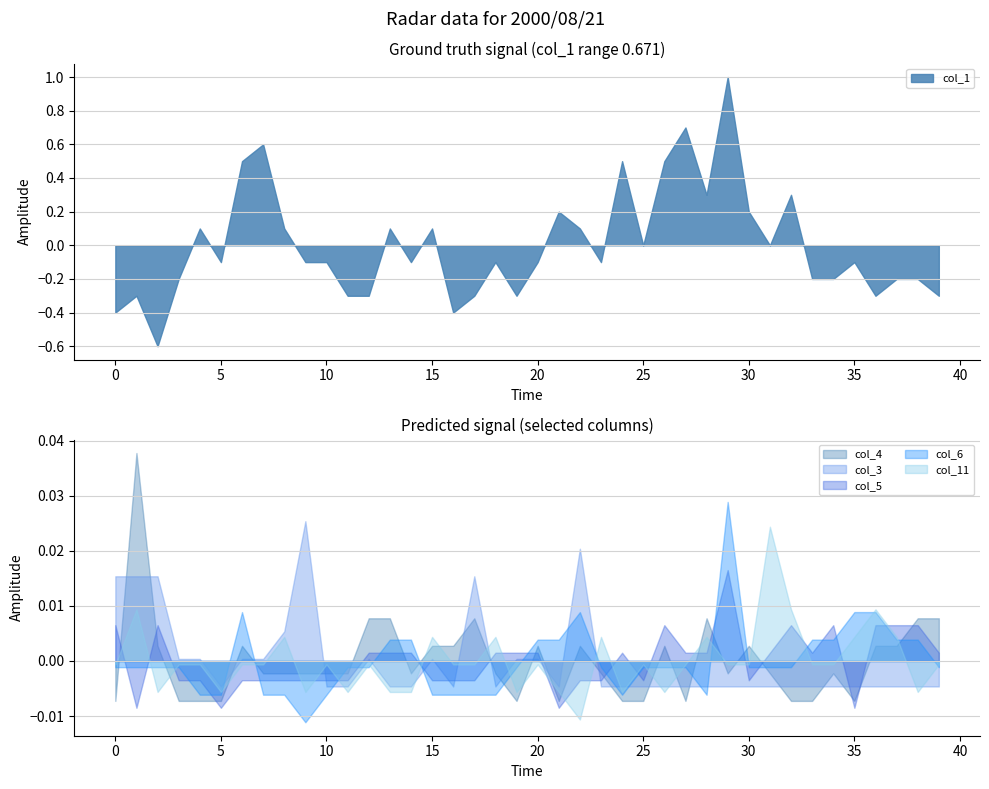

What is the lowest value of the col_1 series?

-0.6